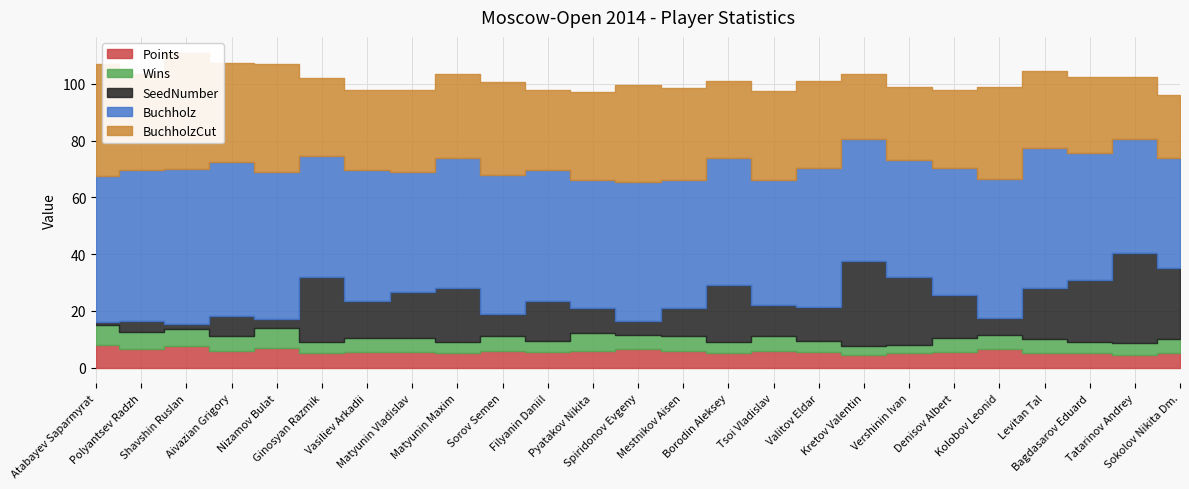

What is the label of the 13th point from the right?

Spiridonov Evgeny